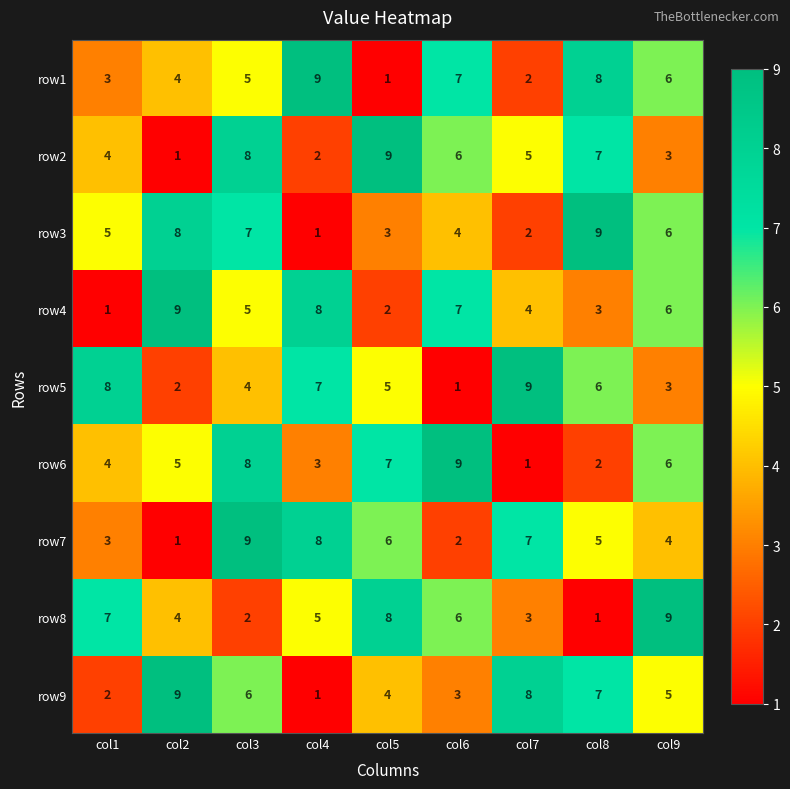

What is the total value across all series at col1?

37